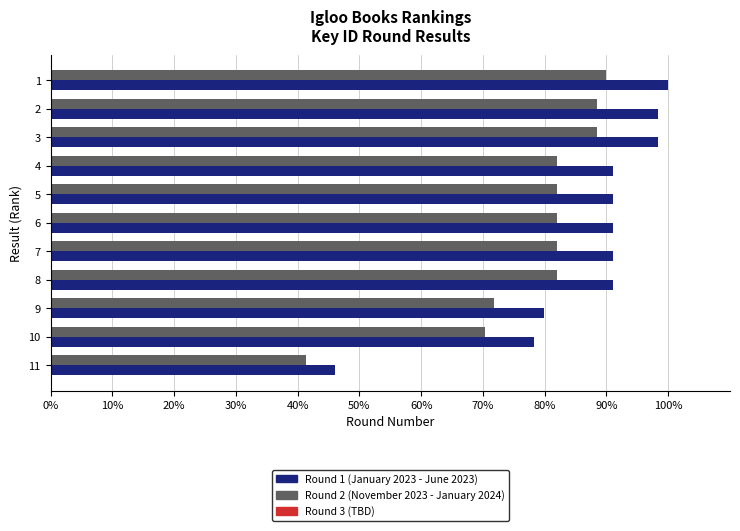

What is the minimum value shown in the chart?

41.4